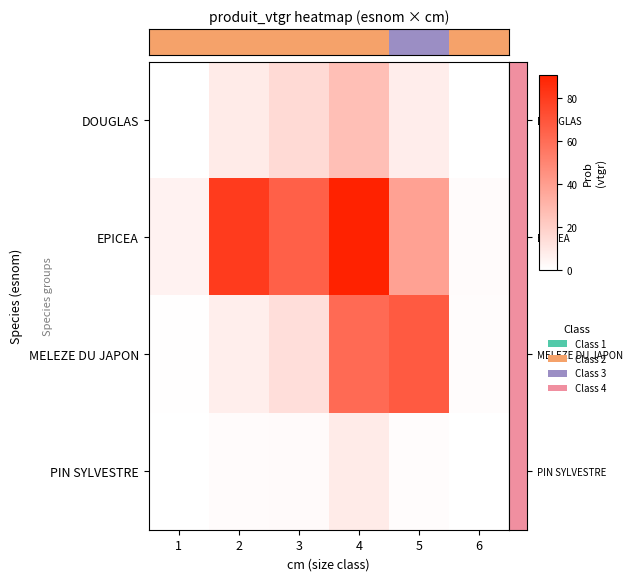

What is the greatest value displayed?

91.1